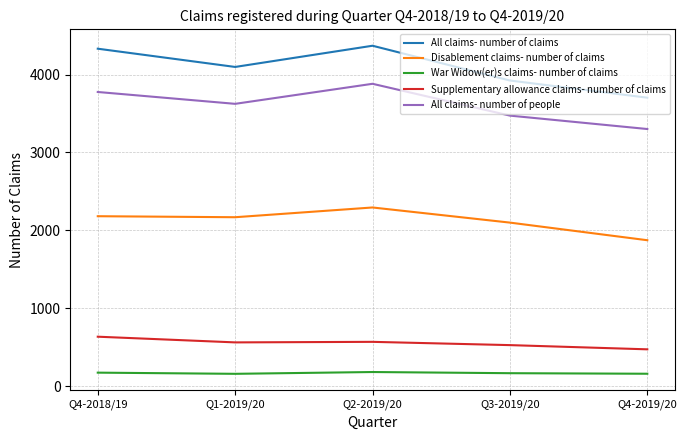

What are all the series names shown in the legend?

All claims- number of claims, Disablement claims- number of claims, War Widow(er)s claims- number of claims, Supplementary allowance claims- number of claims, All claims- number of people